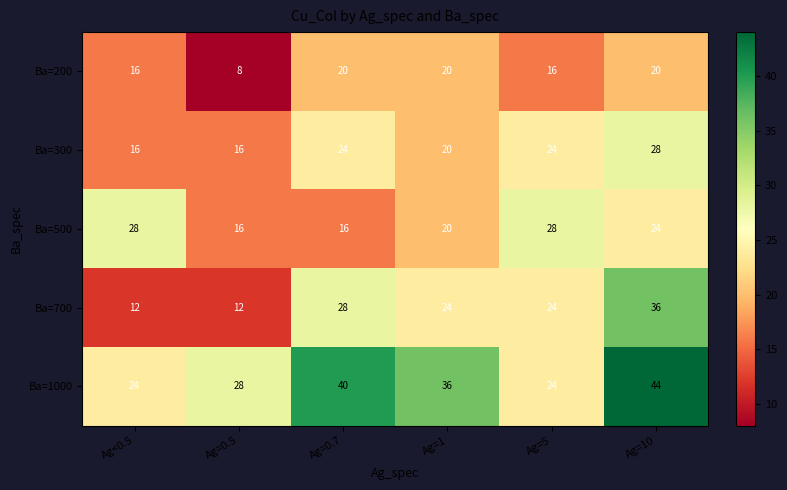

Count the Ba=1000 values in the range 24 to 40.

5